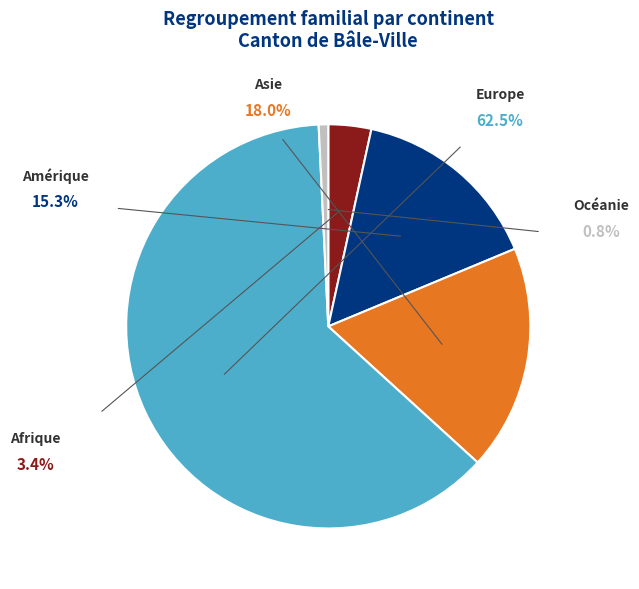

To the nearest percent, what is the difference between the largest and smallest slice percentages?

62%